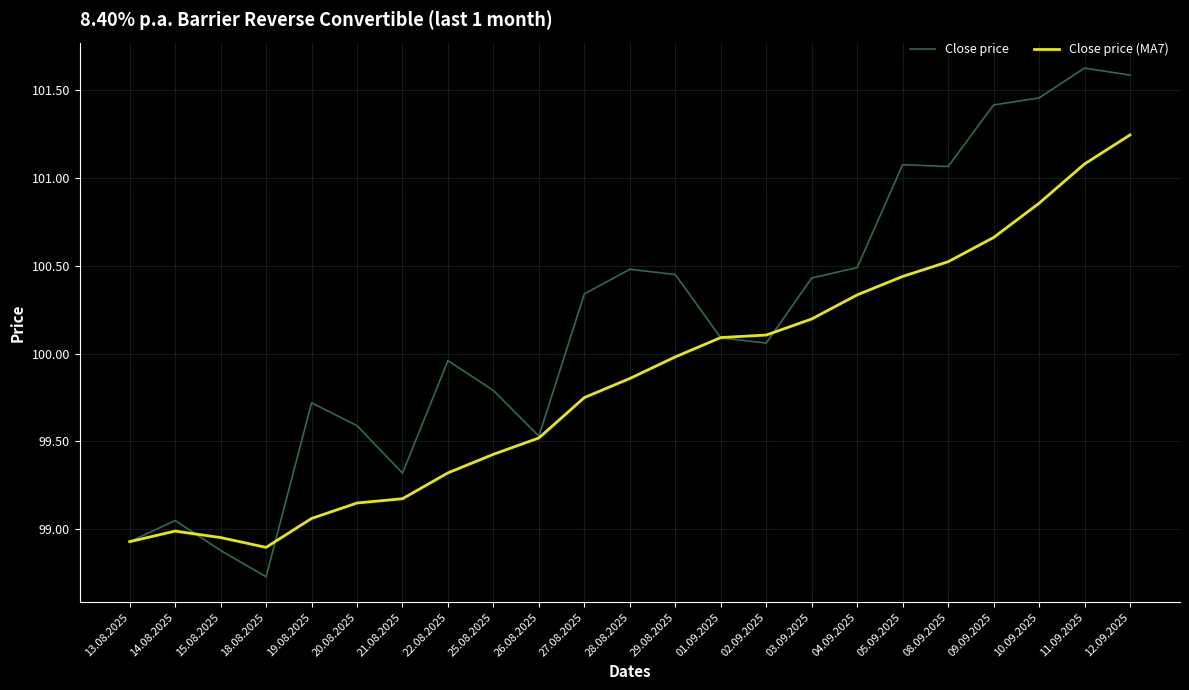

Read the Close price (MA7) value at 25.08.2025.

99427.1